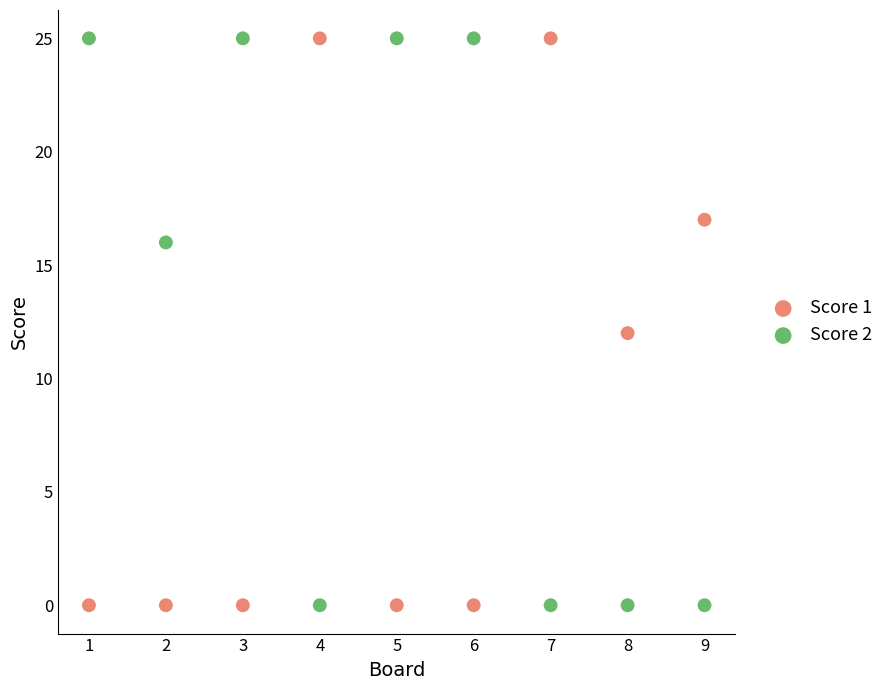

Across all data points, what is the range of X values (max minus min)?

8